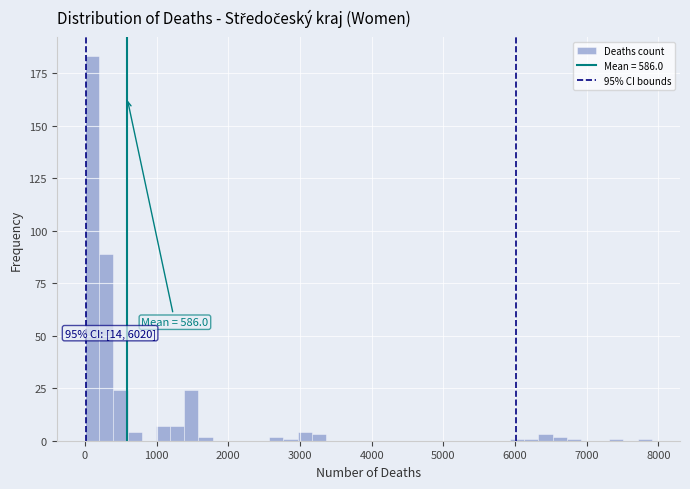

Read against the x-axis, roughly where is the centre of the tallest bar?

100